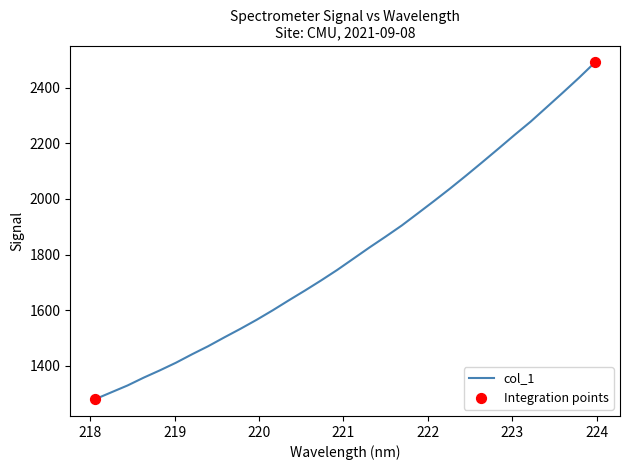

What is the minimum value shown in the chart?

1280.0